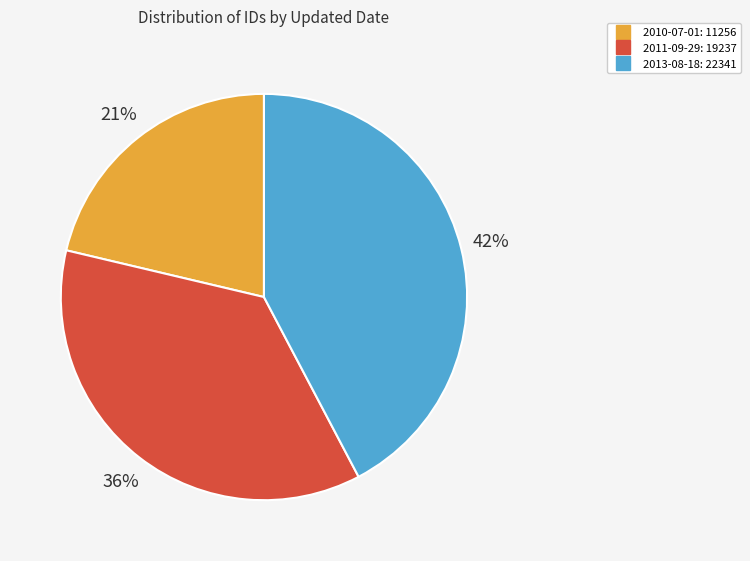

Is the sum of 2010-07-01 and 2013-08-18 greater than half?

Yes